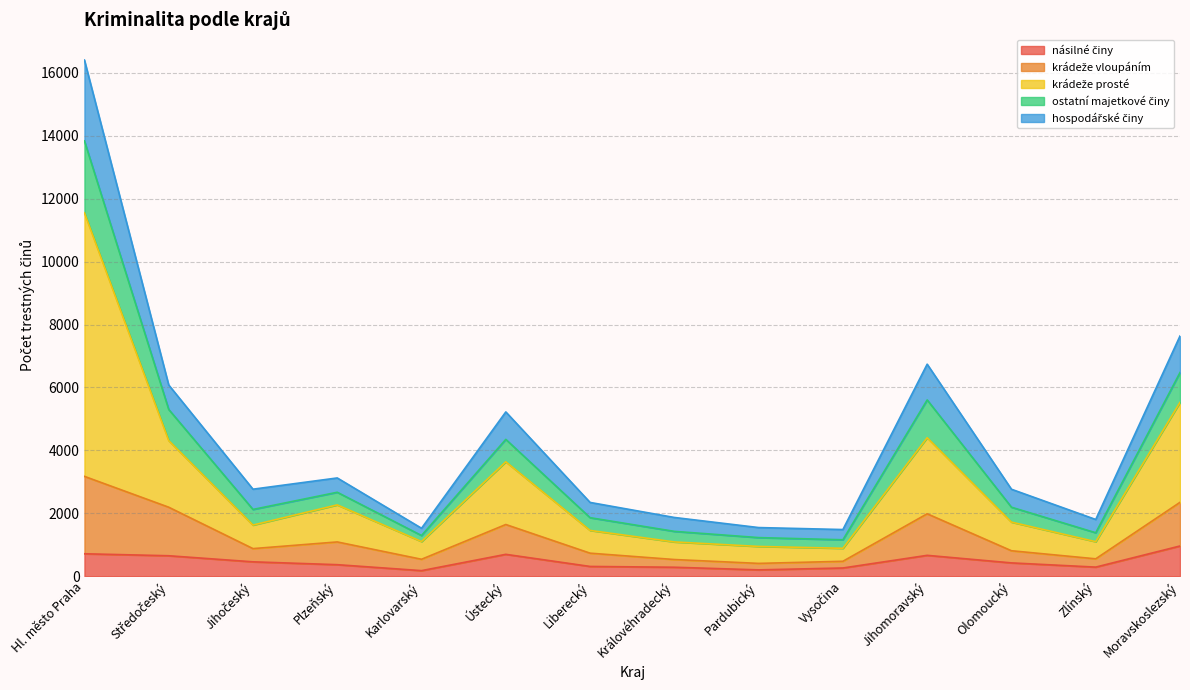

What is the total value across all series at Olomoucký?

2764